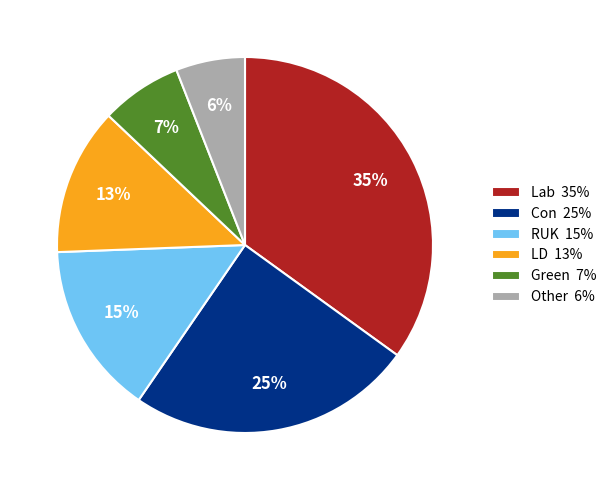

Is the sum of Lab and Green greater than half?

No